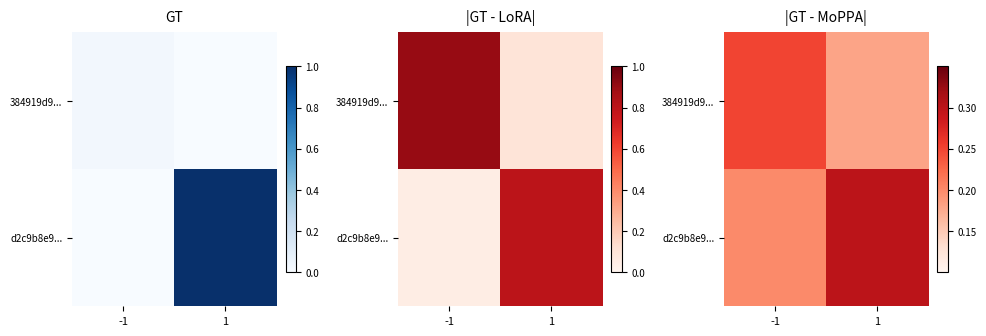

Which series has the widest spread of values?

d2c9b8e9...